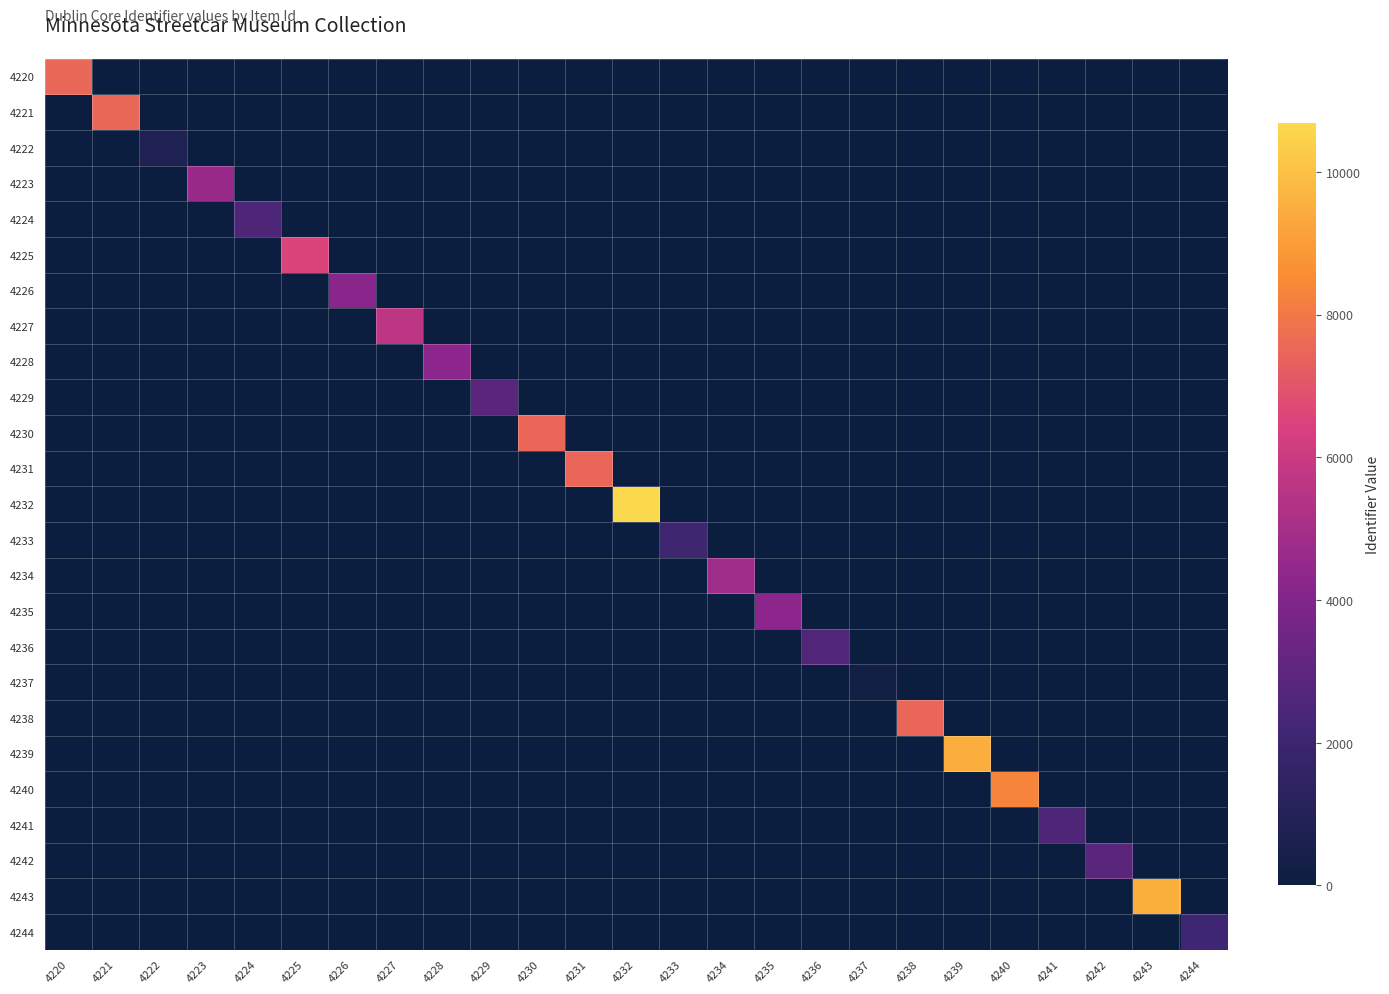

How many distinct data groups are displayed?

25